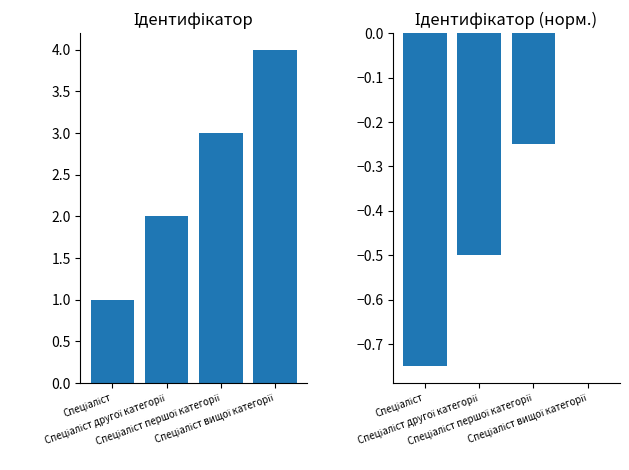

What is the difference between the second highest and minimum values in the Ідентифікатор (норм.) series?

0.5